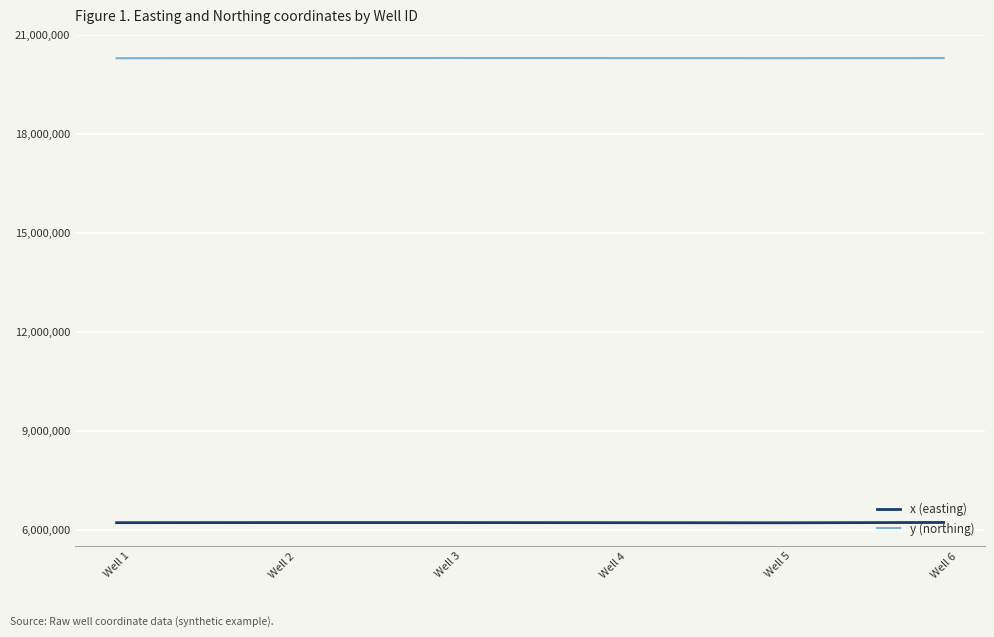

True or false: y (northing) and x (easting) intersect in this chart.

False